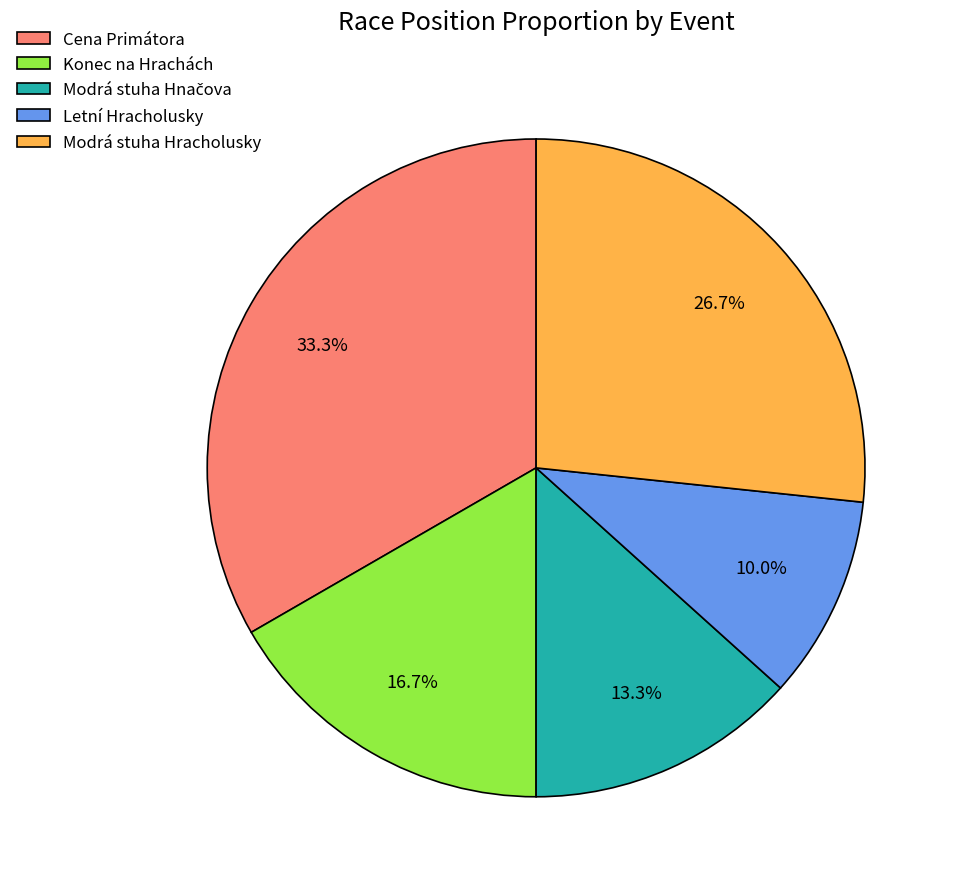

Which has a higher value, Letní Hracholusky or Modrá stuha Hracholusky?

Modrá stuha Hracholusky